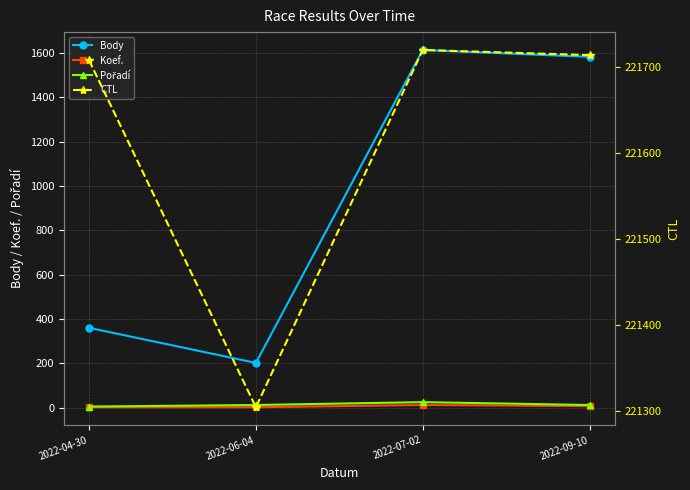

True or false: Pořadí has more than 0 points higher than both neighbors.

True